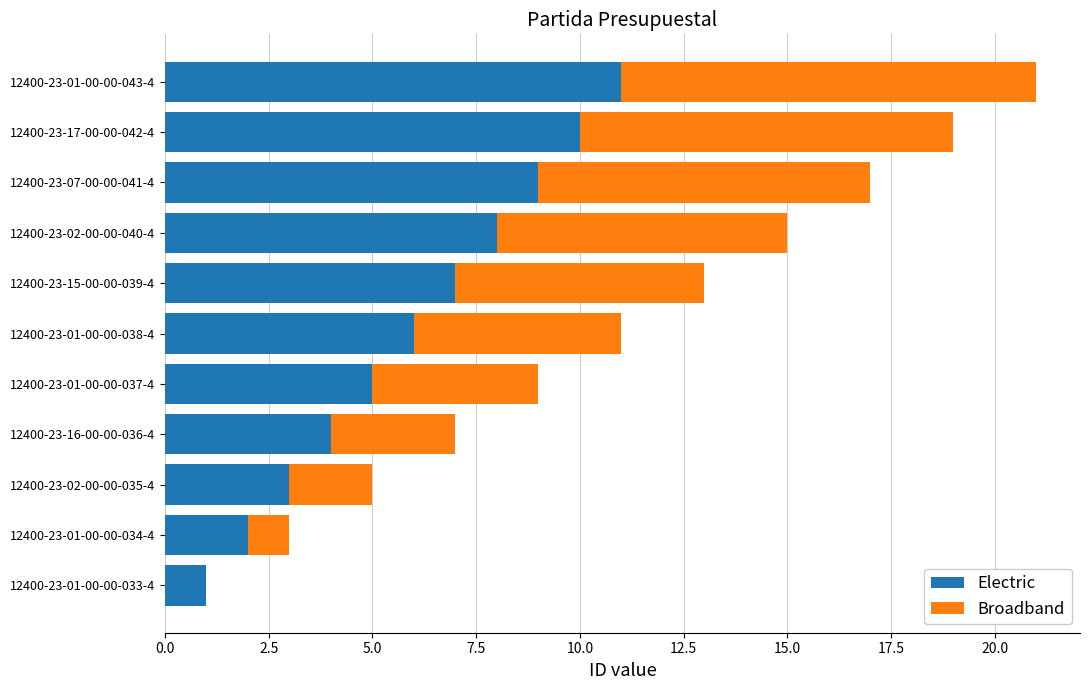

Is it true that Electric equals 7 at 12400-23-15-00-00-039-4?

True